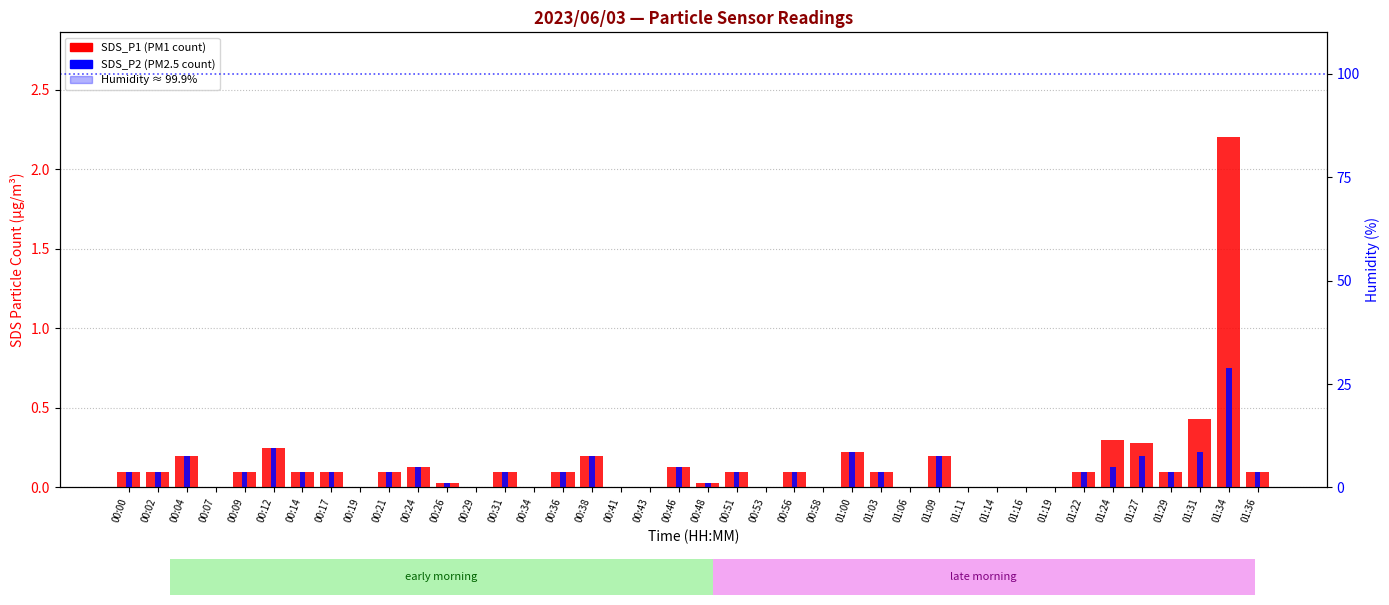

True or false: SDS_P1 has a value of 0.1 at 00:00.

False